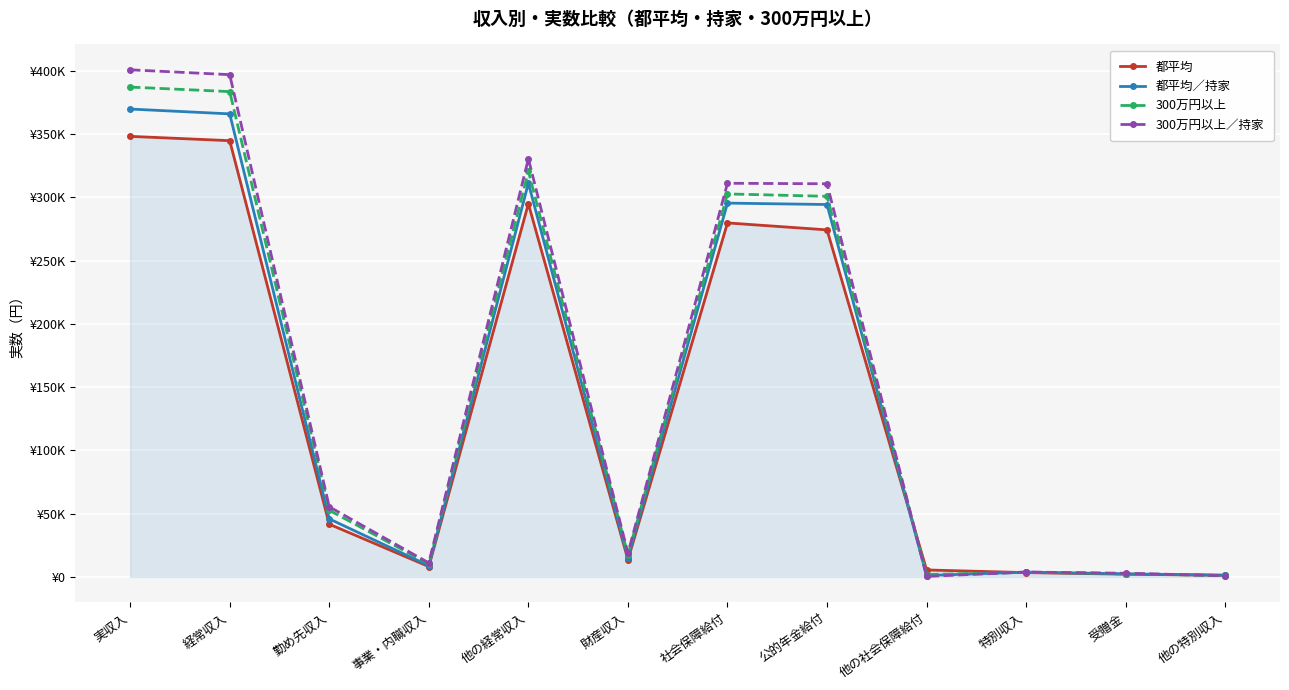

Is it true that 都平均／持家 equals 602676 at 実収入?

False